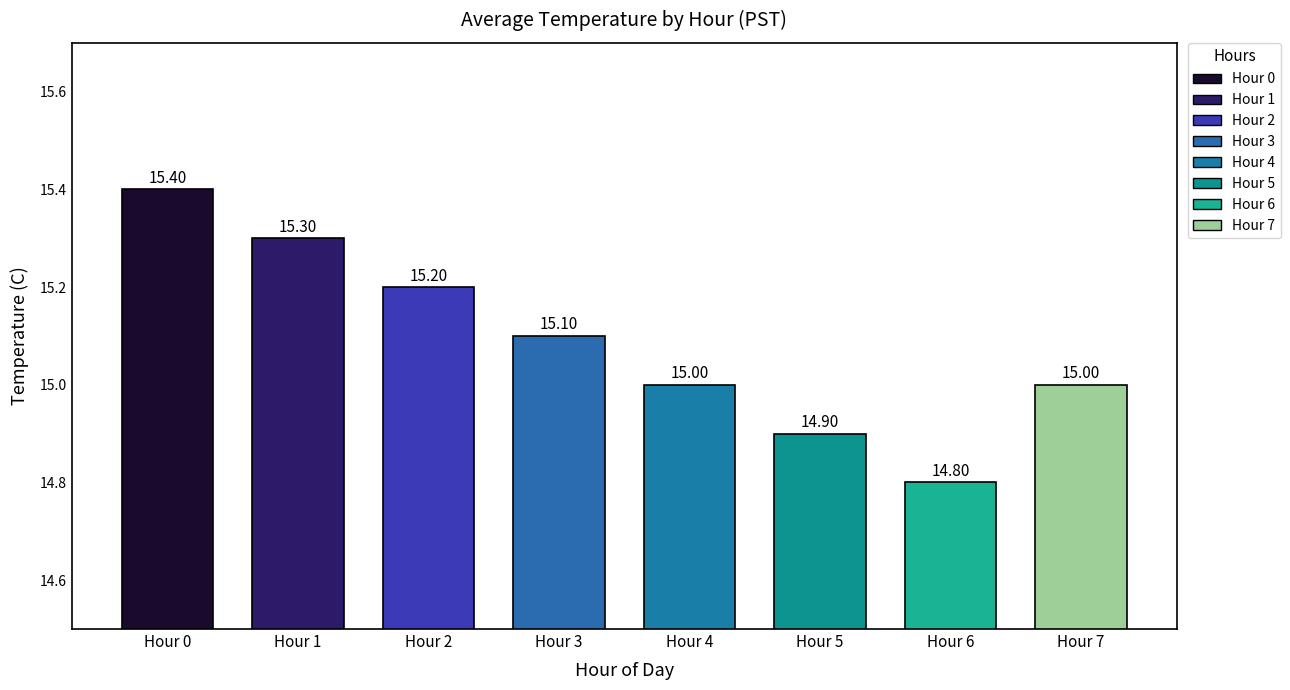

What is the value of the 6th bar from the left?

14.9